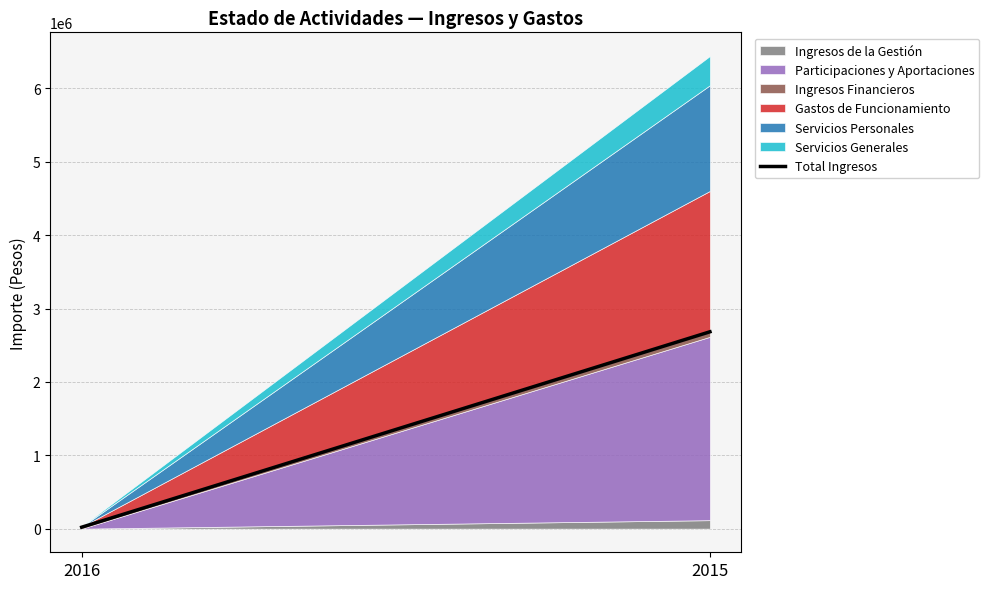

Where is the data nearest to the value 1351558?

2016